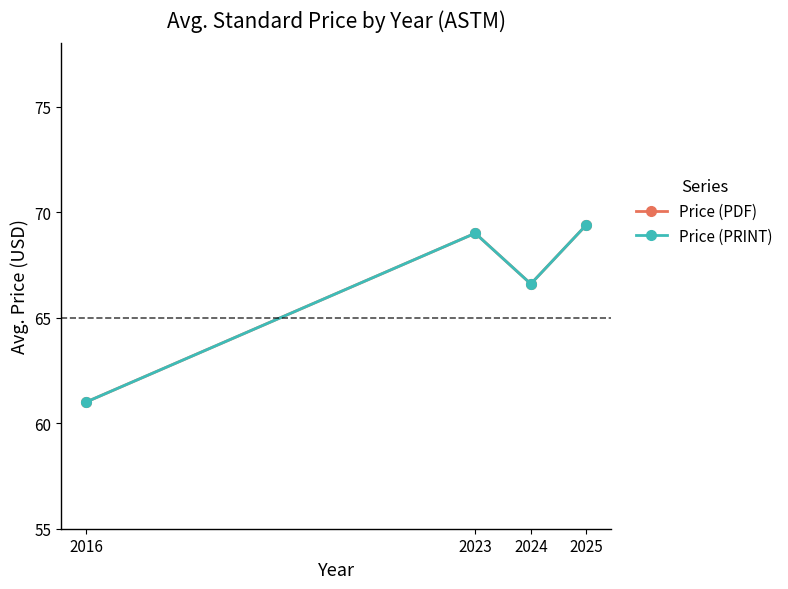

What is the total value across all series at 2016?

122.0